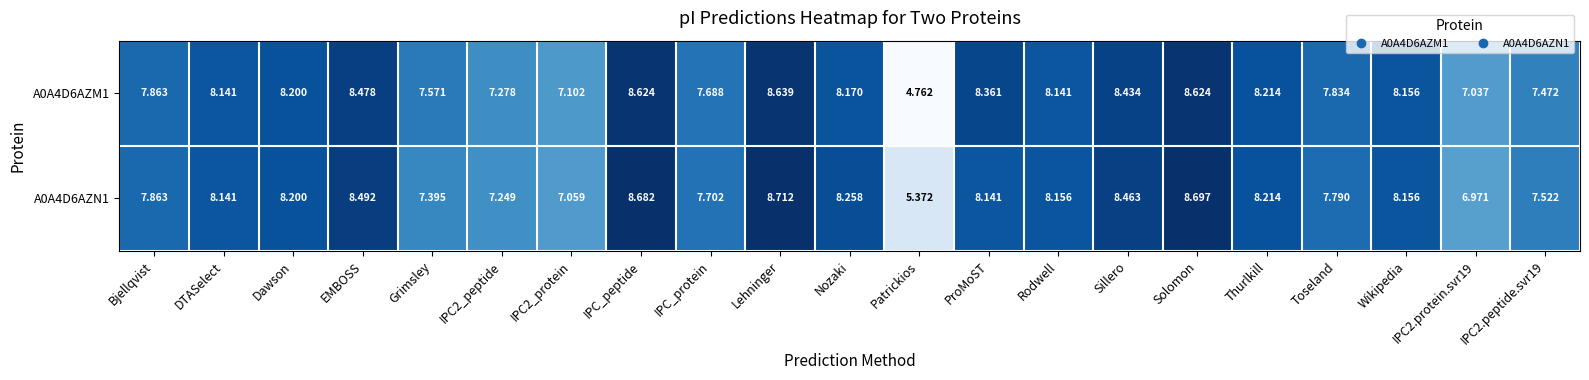

Which label corresponds to the smallest value in the chart?

Patrickios